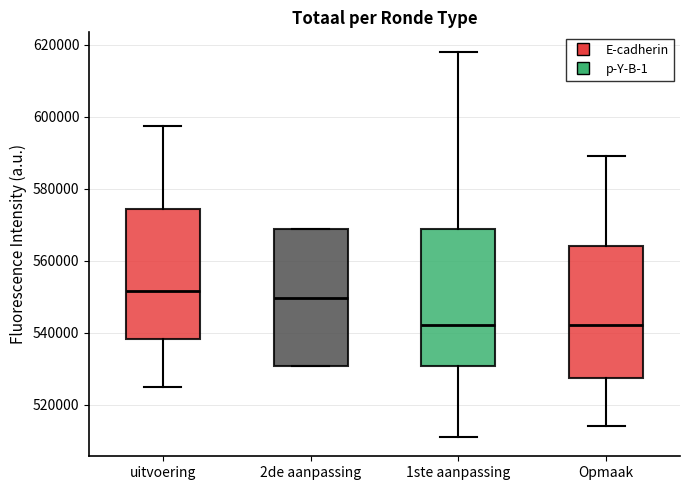

Where is the upper edge of the box for uitvoering on the y-axis? The values are not printed on the chart, so give them approximately, as read against the axis.

574000